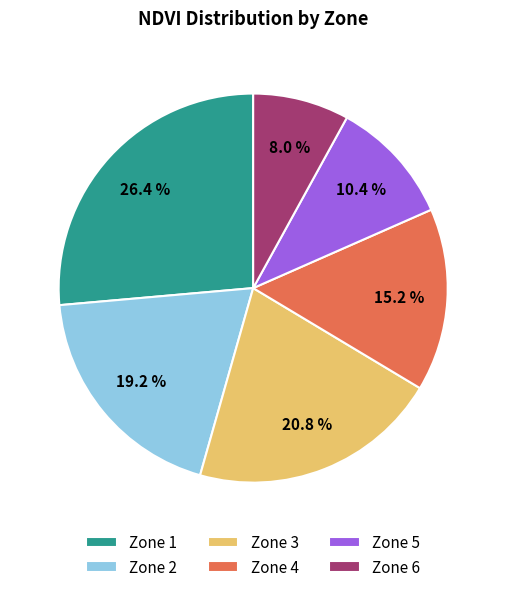

The Zone 4 slice represents 15% of the pie. True or false?

True